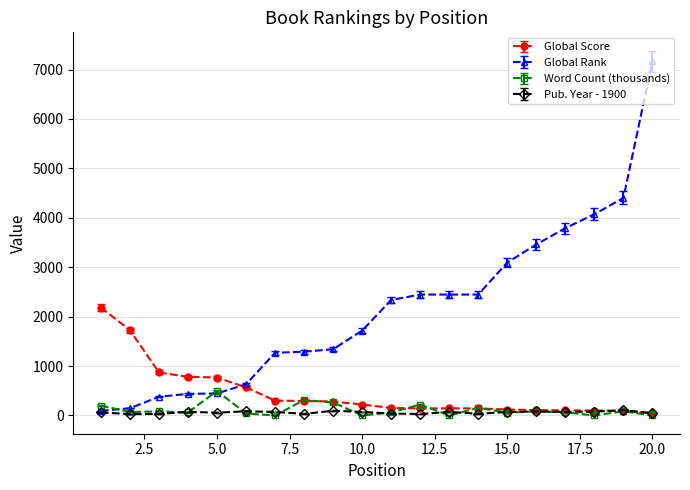

List the series in order of their peak value, lowest first.

Pub. Year - 1900, Word Count (thousands), Global Score, Global Rank